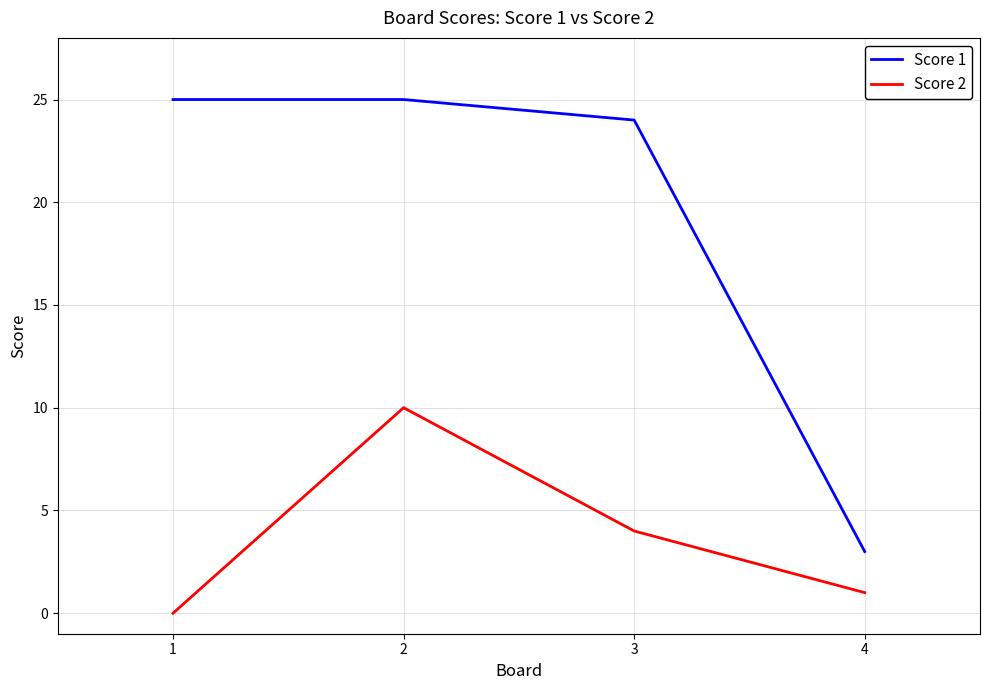

True or false: Score 1 has a value of 25 at 2.

True